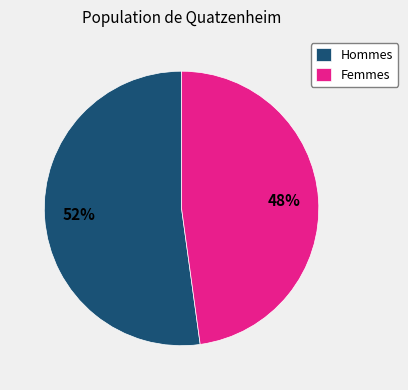

Which category has the smallest portion of the pie?

Femmes